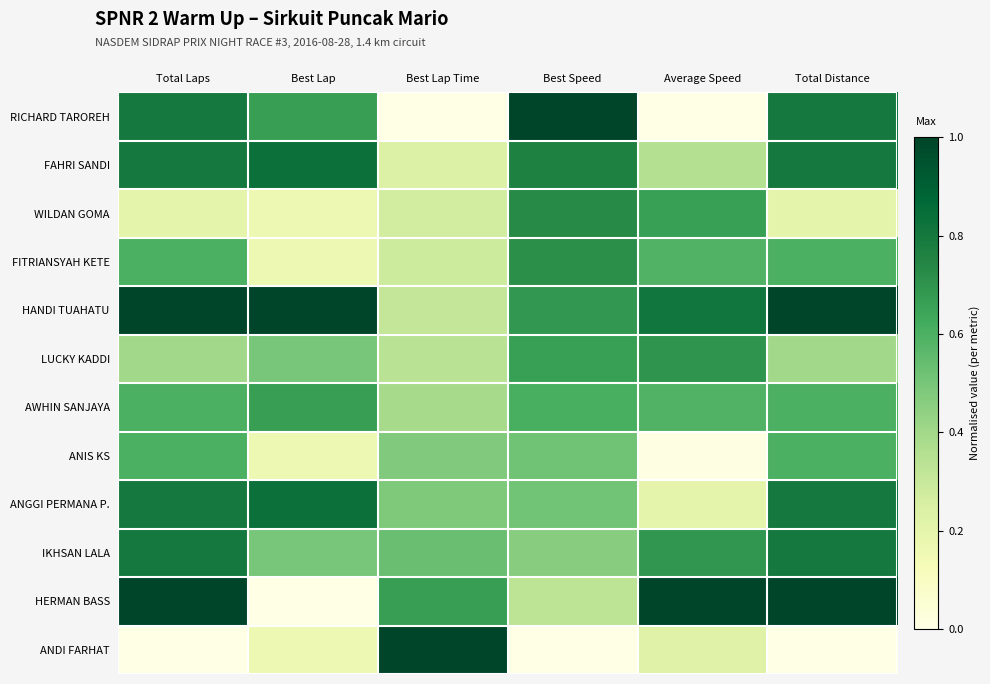

What is the spread (max minus min) of values at Best Speed?

1.0